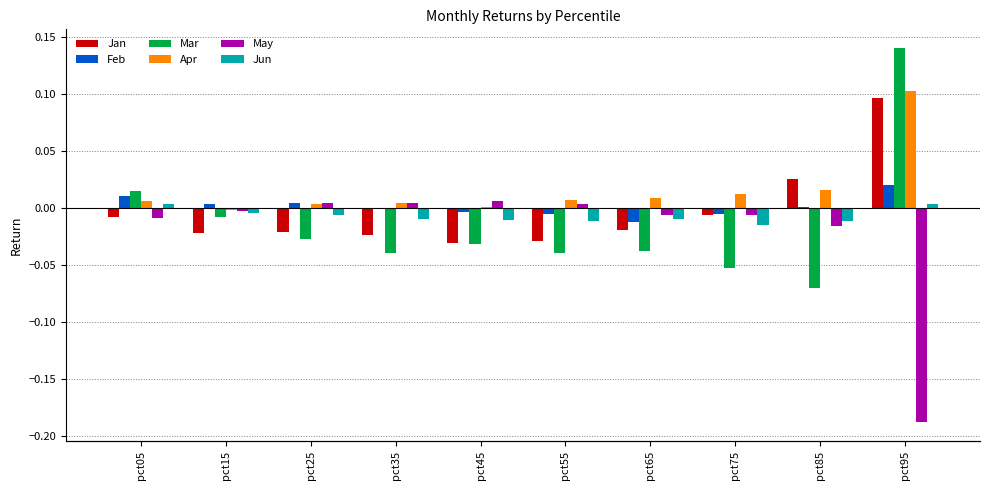

Where does the Apr series first go above 0?

pct05